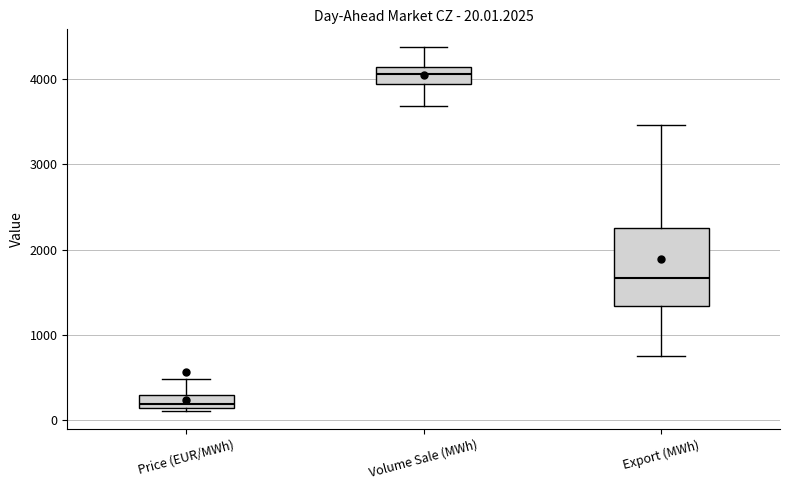

Which box is the tallest, from its lower edge to its upper edge?

Export (MWh)